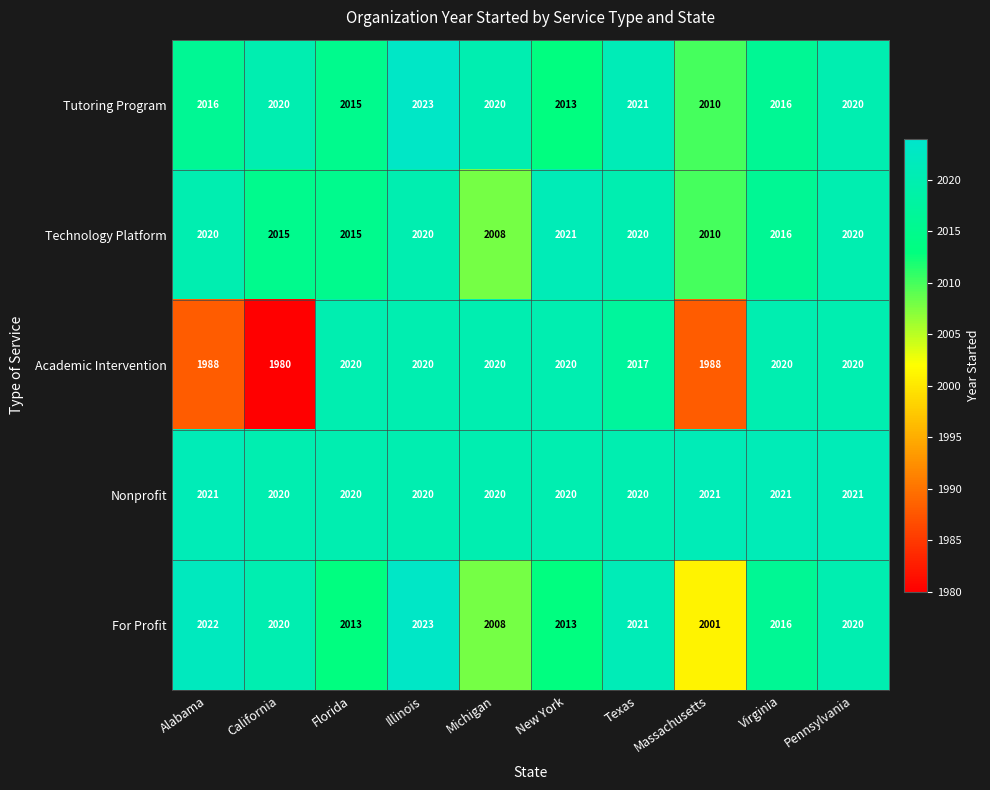

Is it true that For Profit equals 2013 at New York?

True